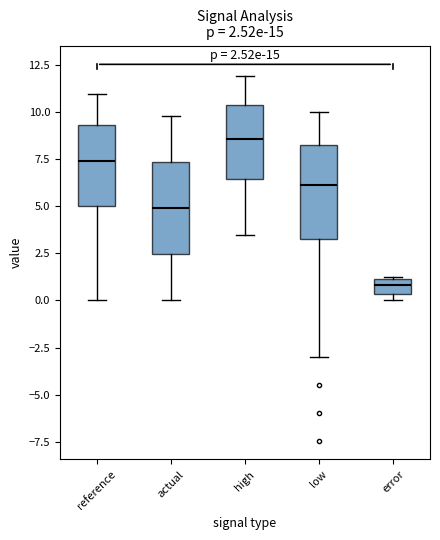

Which box's median line is the lowest?

error